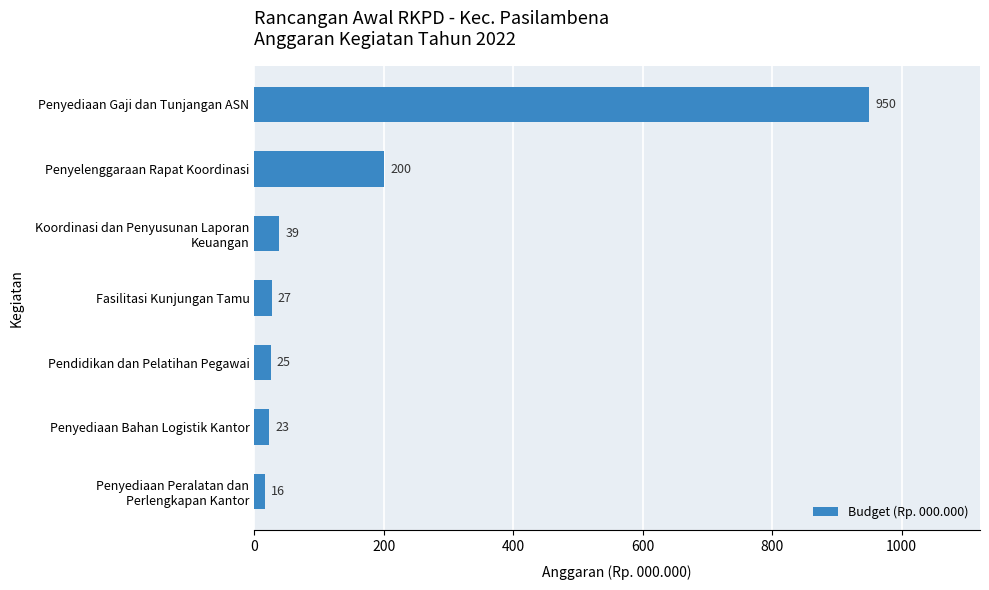

Is it true that the value at Pendidikan dan Pelatihan Pegawai is 25.0?

True